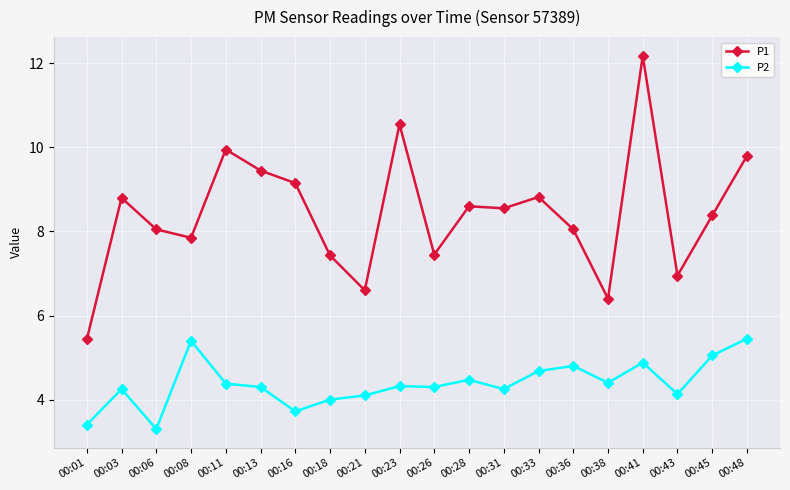

The value of P1 at 00:01 is 9.1. True or false?

False